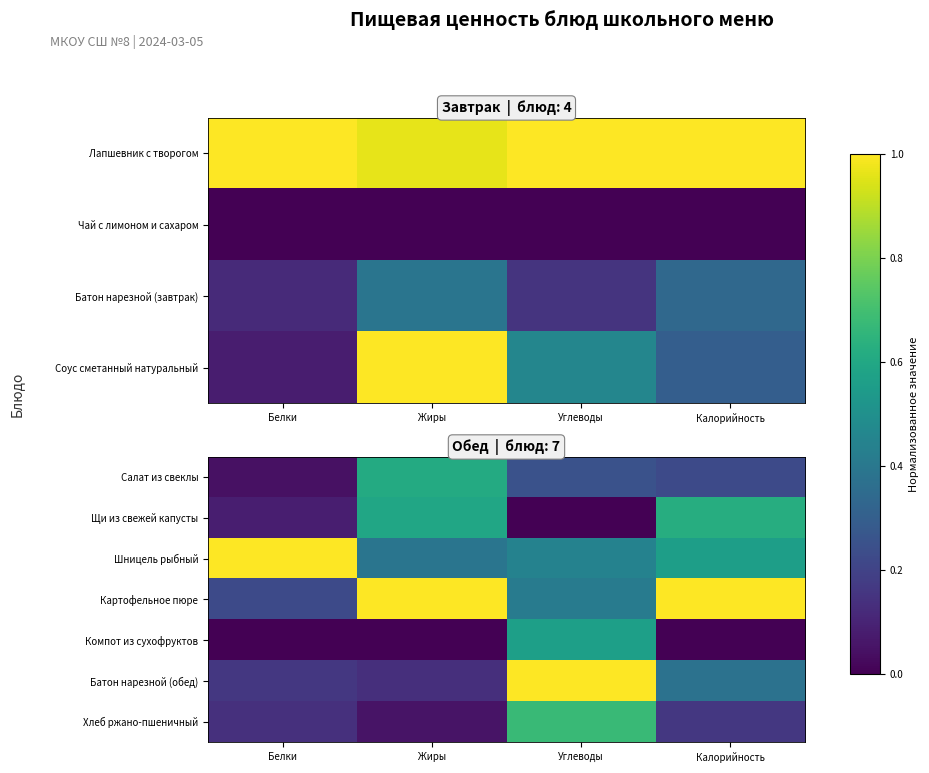

The value of Щи из свежей капусты at Калорийность is 0.6. True or false?

True